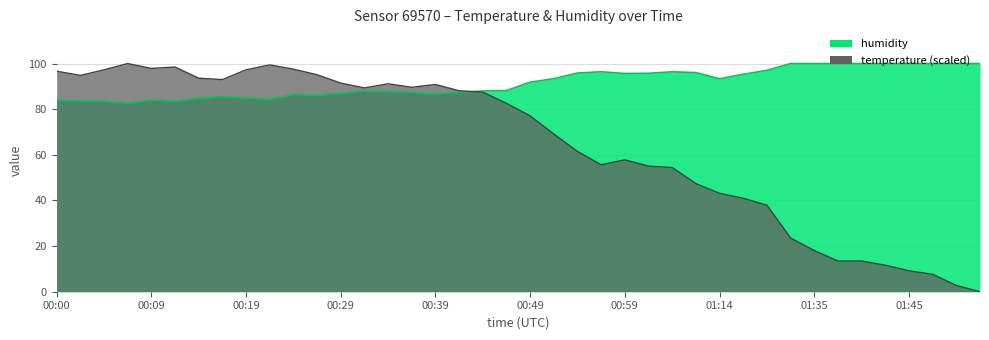

The temperature series shows 9.2 at 01:45. True or false?

True